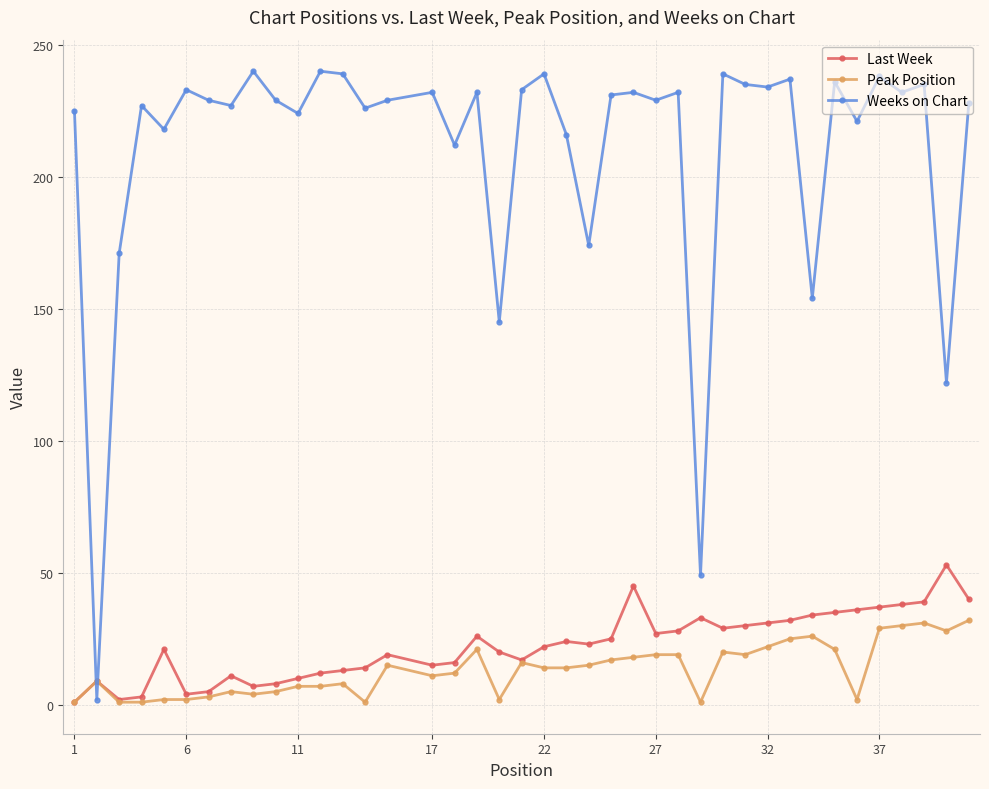

What are all the series names shown in the legend?

Last Week, Peak Position, Weeks on Chart